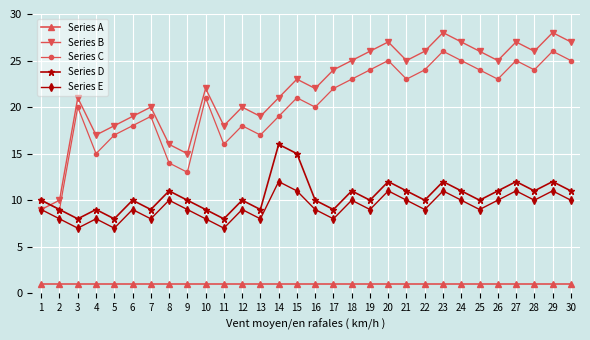

List the series in order of their peak value, lowest first.

Series A, Series E, Series D, Series C, Series B